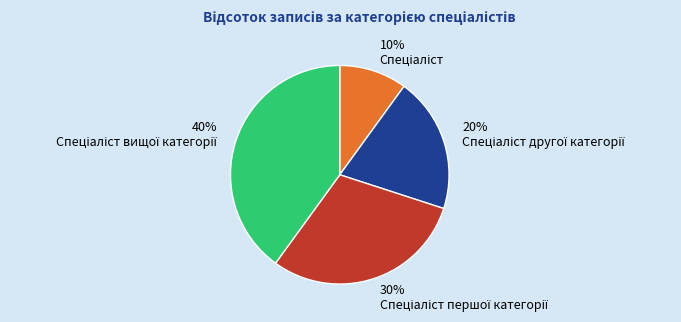

Does any single category account for the majority?

No